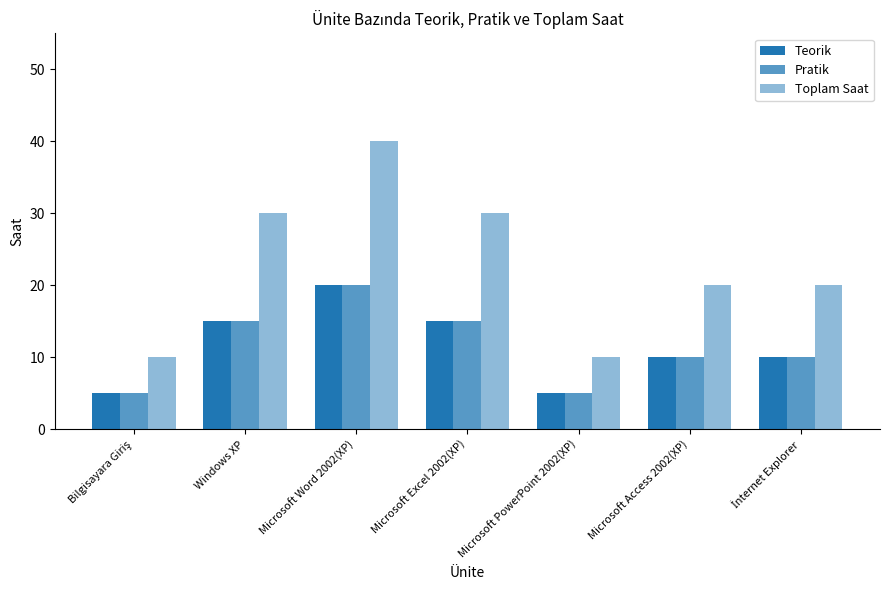

What is the value of the Pratik bar at the 1st from the left?

5